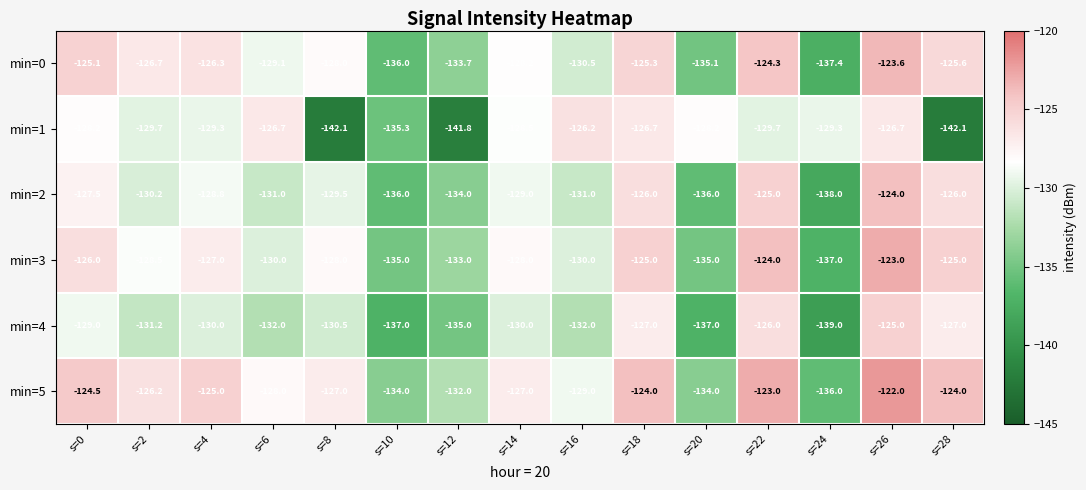

Where is min=3 nearest to the value -130?

s=6